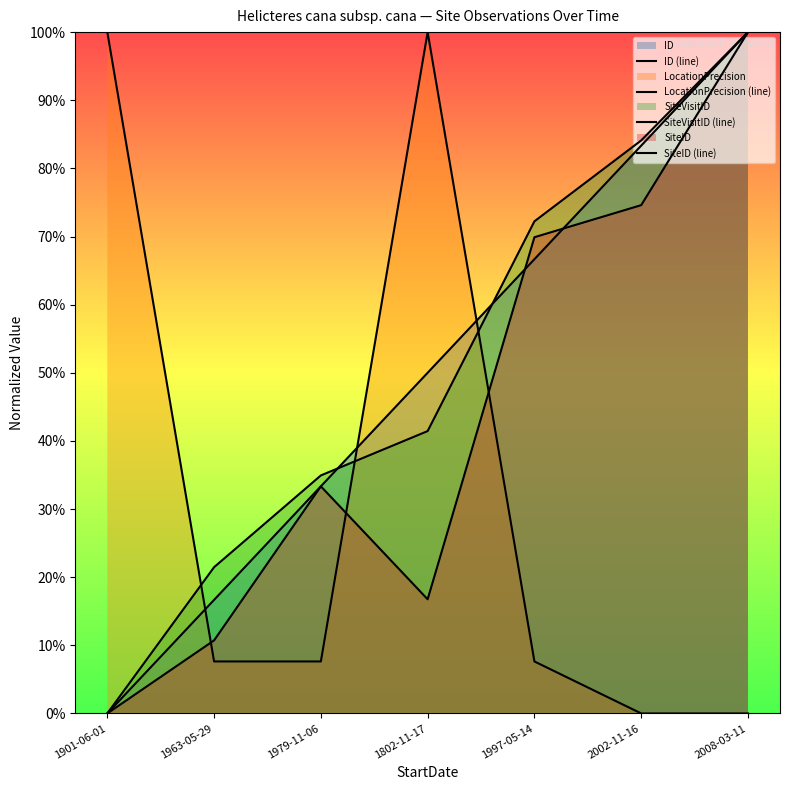

Reading right to left, list all the values displayed in this chart.

ID (line): 2008-03-11=1.0	2002-11-16=0.8	1997-05-14=0.7	1802-11-17=0.5	1979-11-06=0.3	1963-05-29=0.2	1901-06-01=0.0
LocationPrecision (line): 2008-03-11=0.0	2002-11-16=0.0	1997-05-14=0.1	1802-11-17=1.0	1979-11-06=0.1	1963-05-29=0.1	1901-06-01=1.0
SiteVisitID (line): 2008-03-11=1.0	2002-11-16=0.8	1997-05-14=0.7	1802-11-17=0.4	1979-11-06=0.3	1963-05-29=0.2	1901-06-01=0.0
SiteID (line): 2008-03-11=1.0	2002-11-16=0.7	1997-05-14=0.7	1802-11-17=0.2	1979-11-06=0.3	1963-05-29=0.1	1901-06-01=0.0